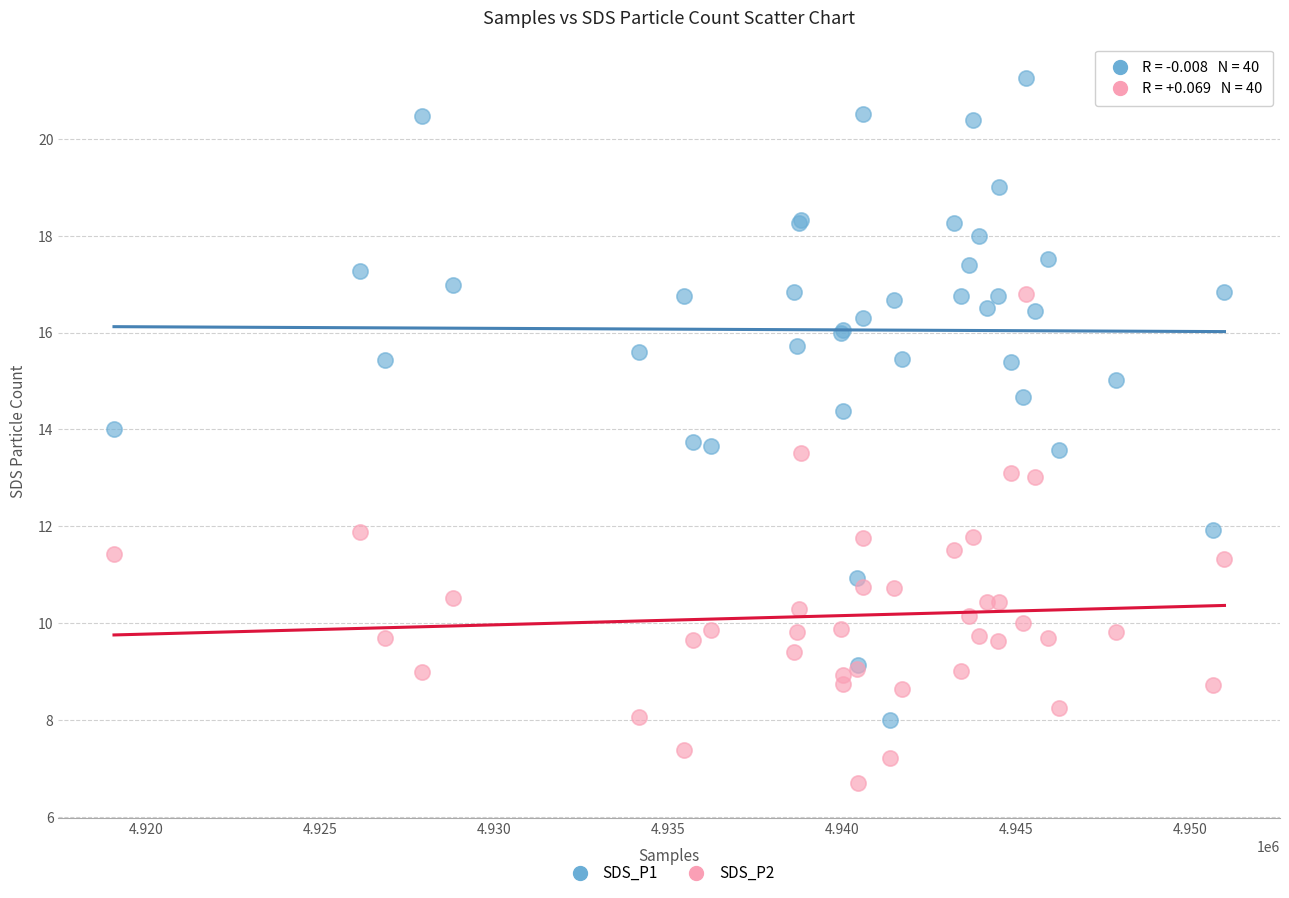

What is the X range (max minus min) for the scatter plot?

31890.0